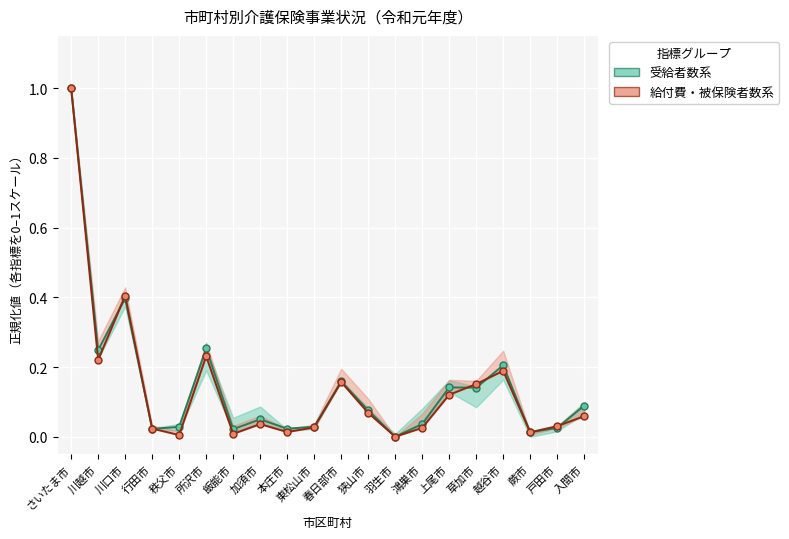

What value does the 受給者数 series have at さいたま市?

1.0